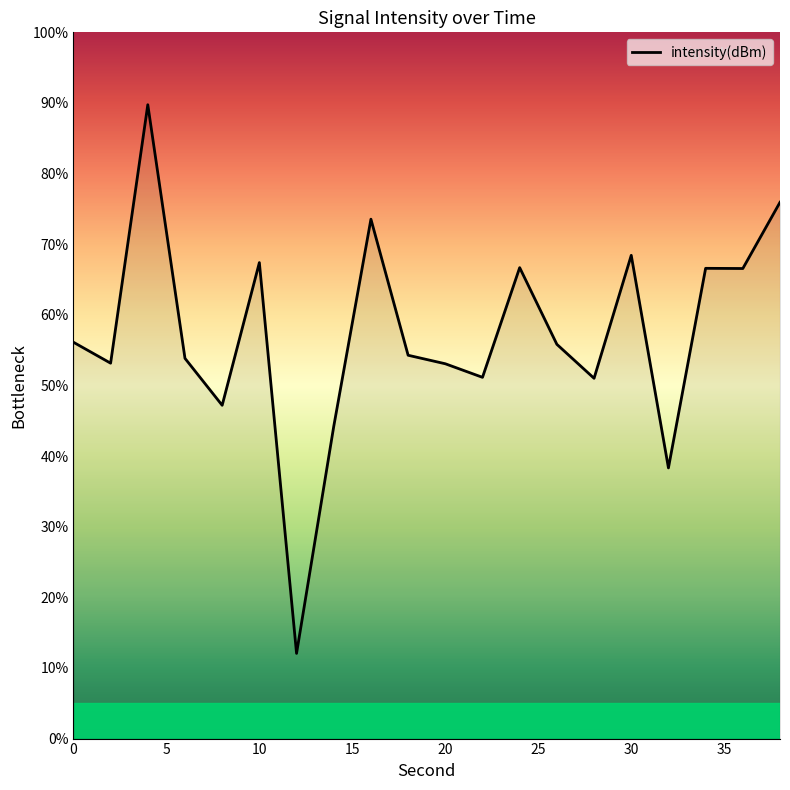

What is the minimum value shown in the chart?

12.1